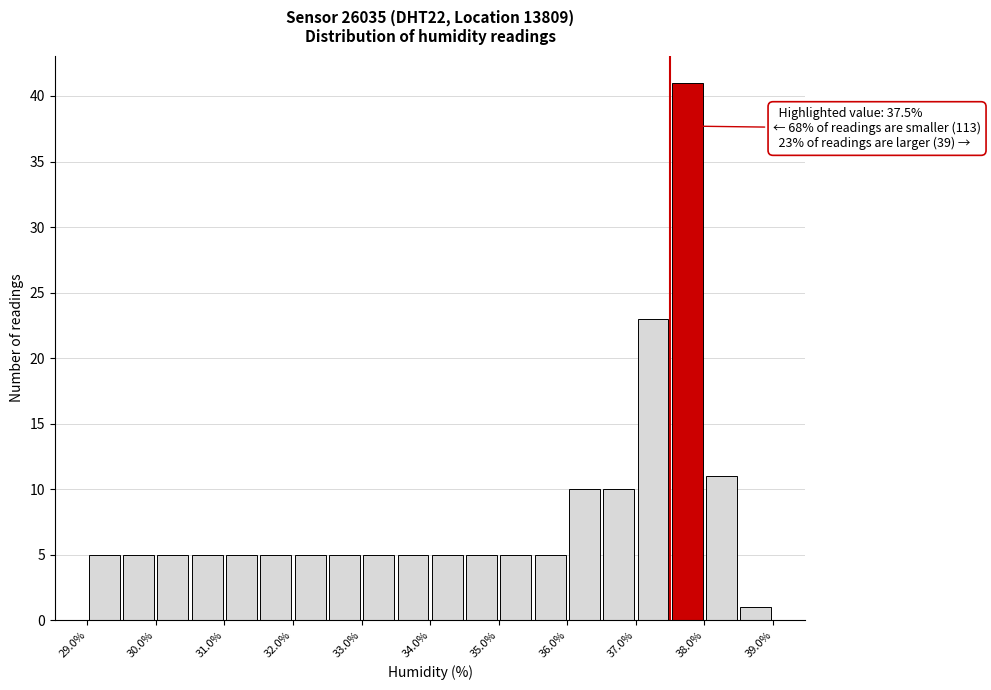

Over which range of the x-axis is the bar tallest?

37.5 to 38.0